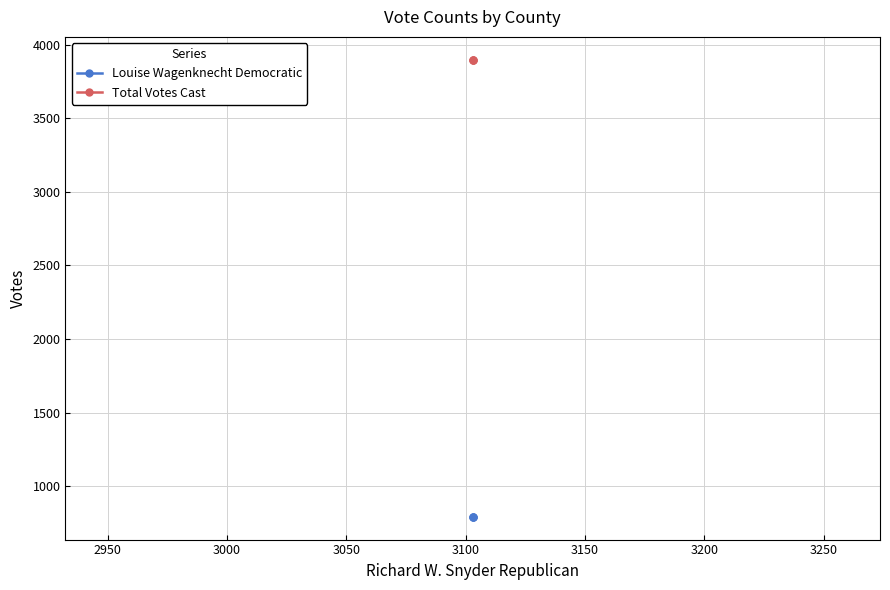

What is the minimum value shown in the chart?

794